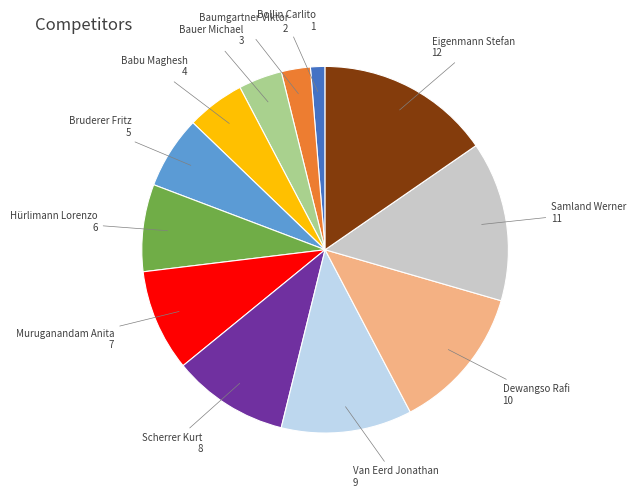

Which slice is the largest?

Eigenmann Stefan